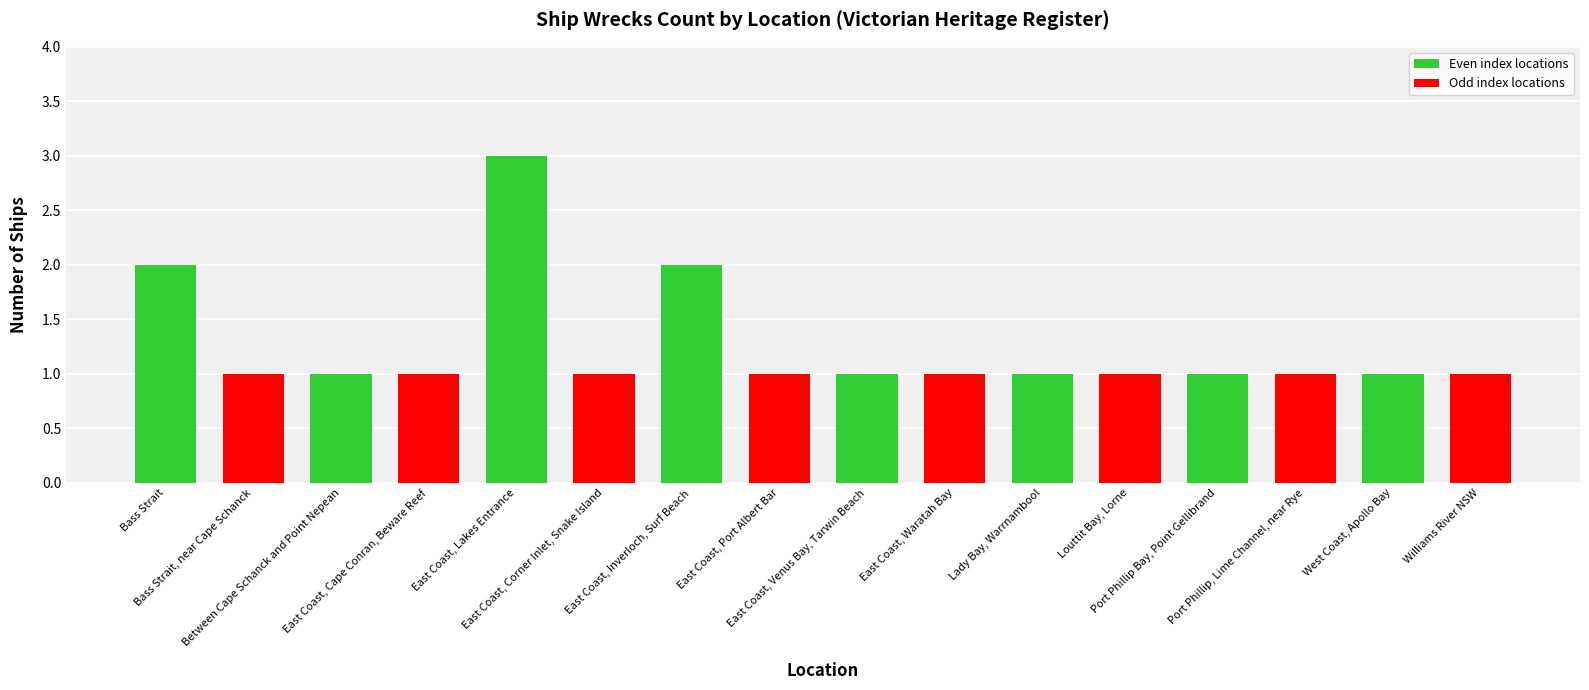

Reading left to right, what are all the values shown in this chart?

2	1	1	1	3	1	2	1	1	1	1	1	1	1	1	1